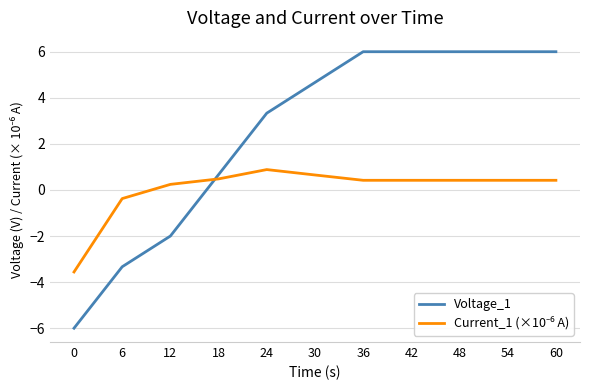

What is the difference between the highest and lowest values at 30?

4.0